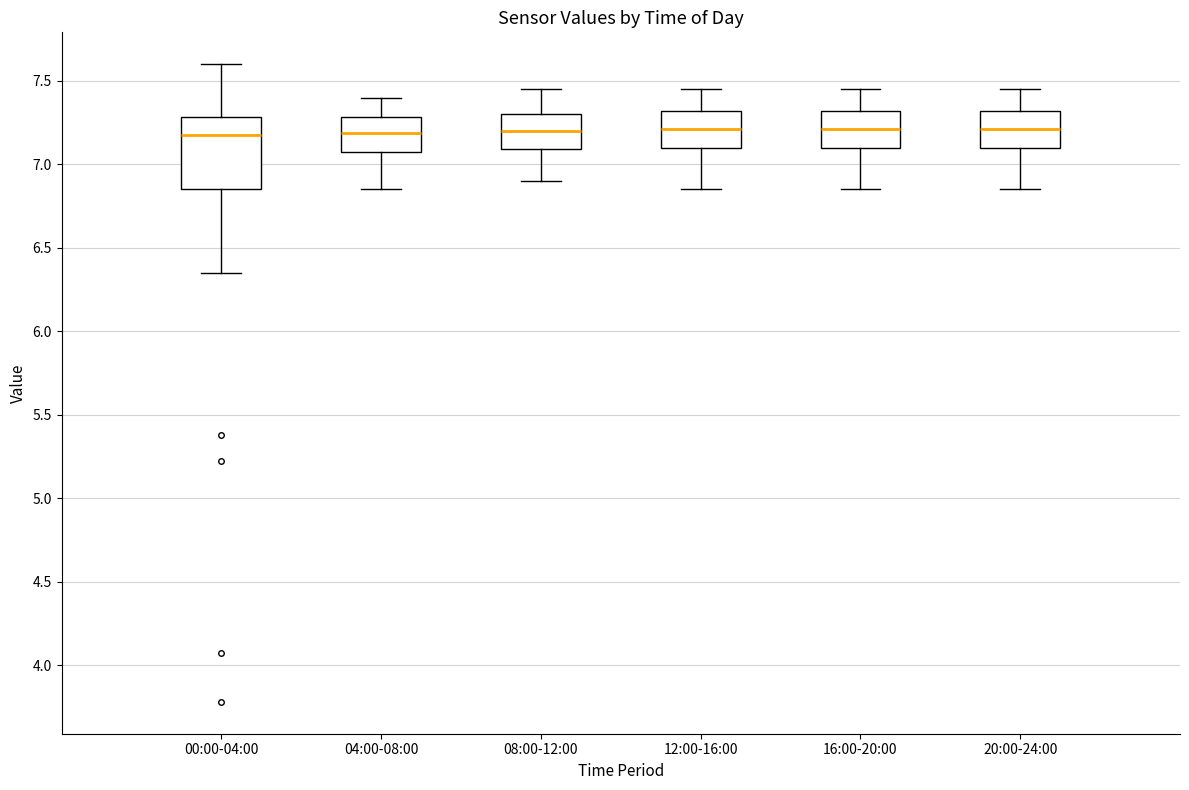

Reading left to right, read every box against the y-axis: the position of its median line, the range the box covers, and the ends of its whiskers. The values are not printed on the chart, so give them approximately, as read against the axis.

00:00-04:00: median 7.20, box 6.85 to 7.30, whiskers 6.35 to 7.60
04:00-08:00: median 7.20, box 7.05 to 7.30, whiskers 6.85 to 7.40
08:00-12:00: median 7.20, box 7.10 to 7.30, whiskers 6.90 to 7.45
12:00-16:00: median 7.20, box 7.10 to 7.30, whiskers 6.85 to 7.45
16:00-20:00: median 7.20, box 7.10 to 7.30, whiskers 6.85 to 7.45
20:00-24:00: median 7.20, box 7.10 to 7.30, whiskers 6.85 to 7.45